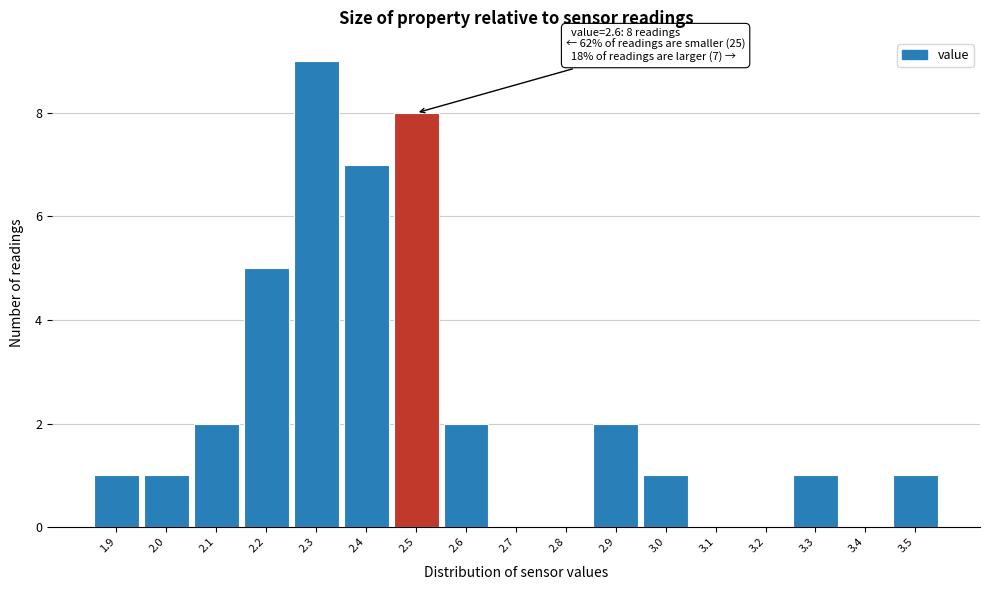

Reading right to left, list all the values displayed in this chart.

3.5=1	3.4=0	3.3=1	3.2=0	3.1=0	3.0=1	2.9=2	2.8=0	2.7=0	2.6=2	2.5=8	2.4=7	2.3=9	2.2=5	2.1=2	2.0=1	1.9=1